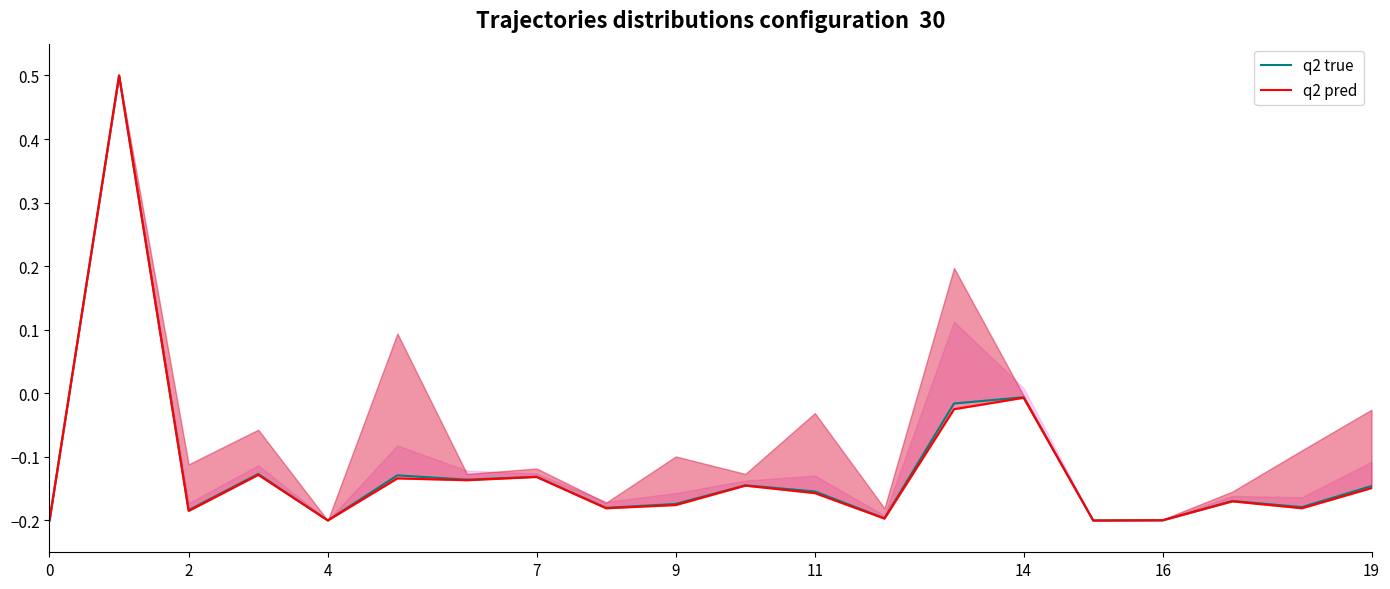

The value of q2 true at 15 is -0.2. True or false?

True